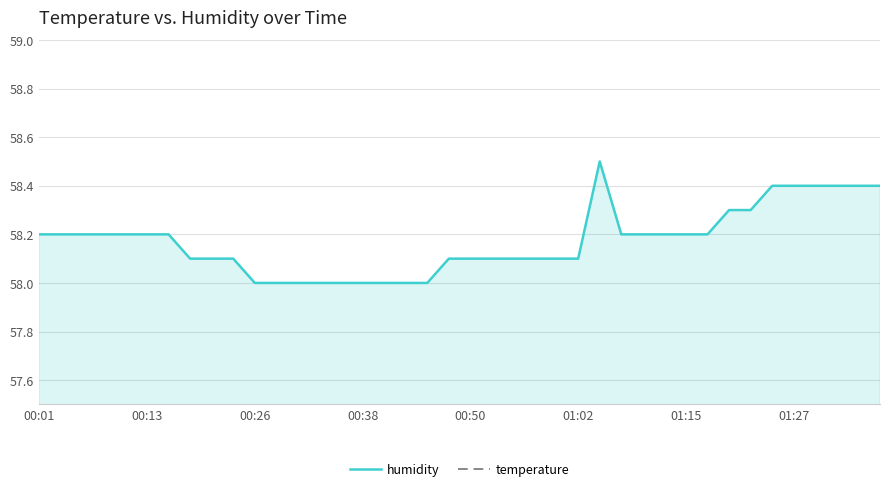

How many data points does each series have?

40